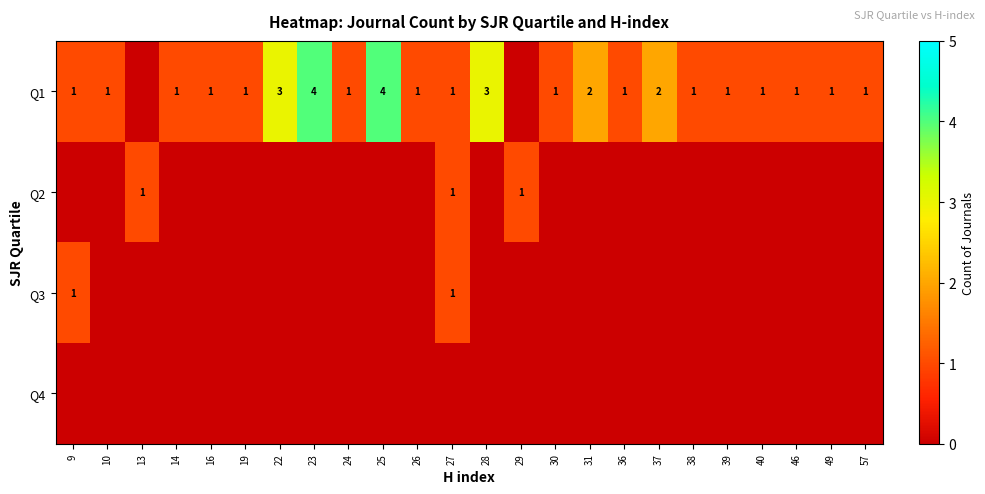

True or false: Q3 has a value of 1 at 27.

True